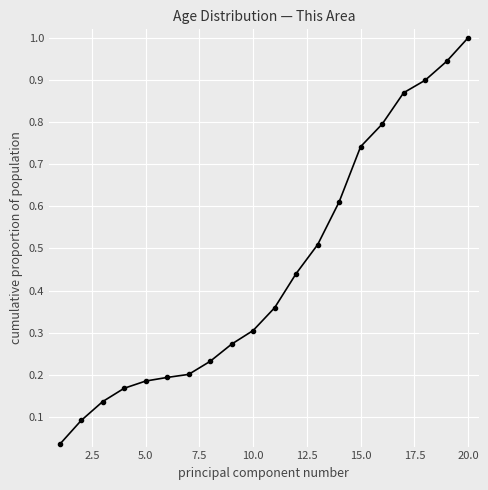

What is the sum of all values?

9.0